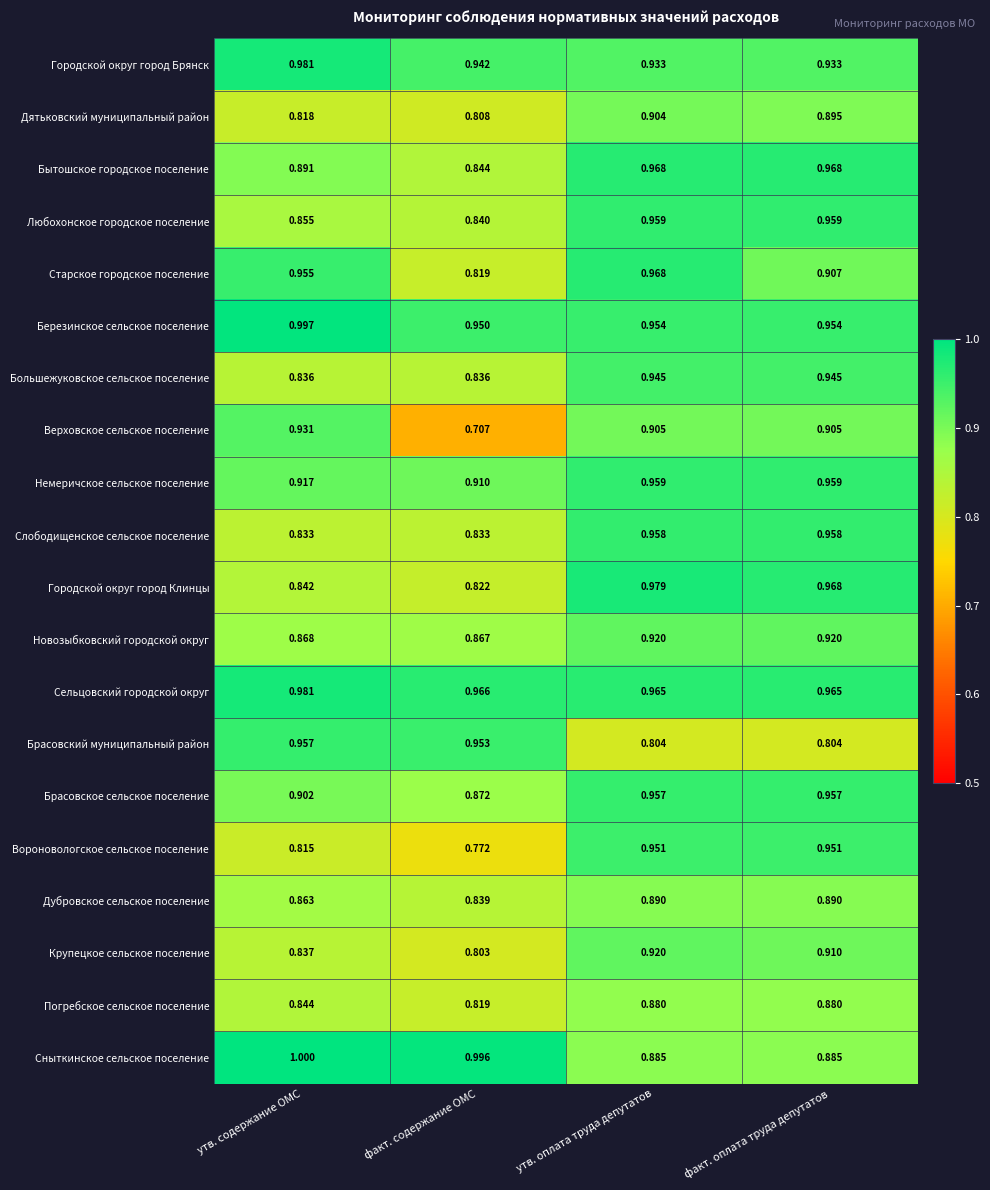

Which series changed the most between утв. содержание ОМС and факт. содержание ОМС?

Верховское сельское поселение